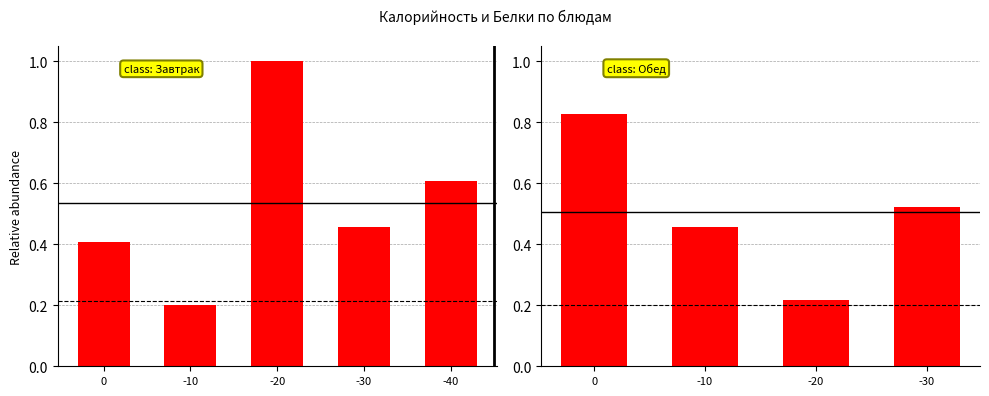

The value at -20 is 0.3. True or false?

False